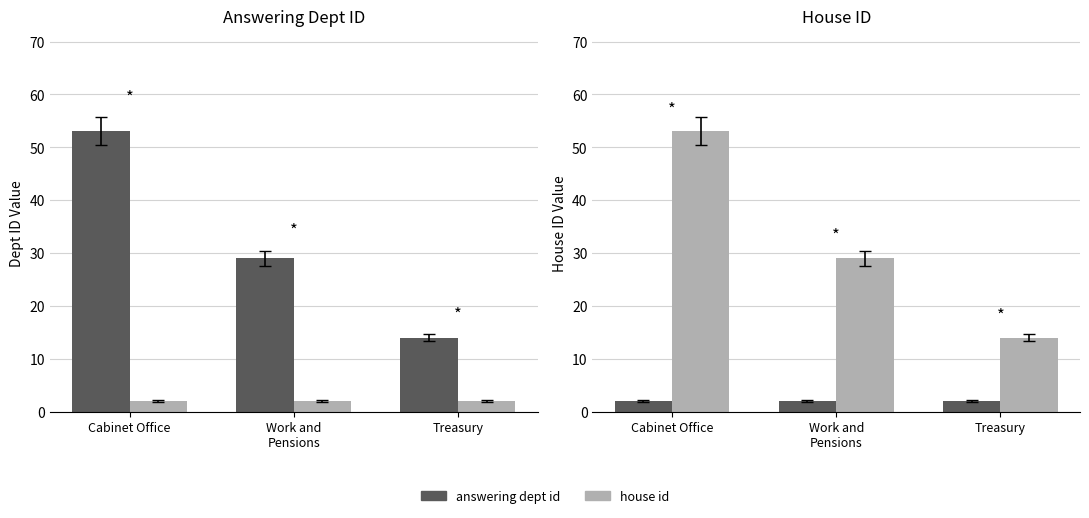

What is the spread (max minus min) of values at Treasury?

12